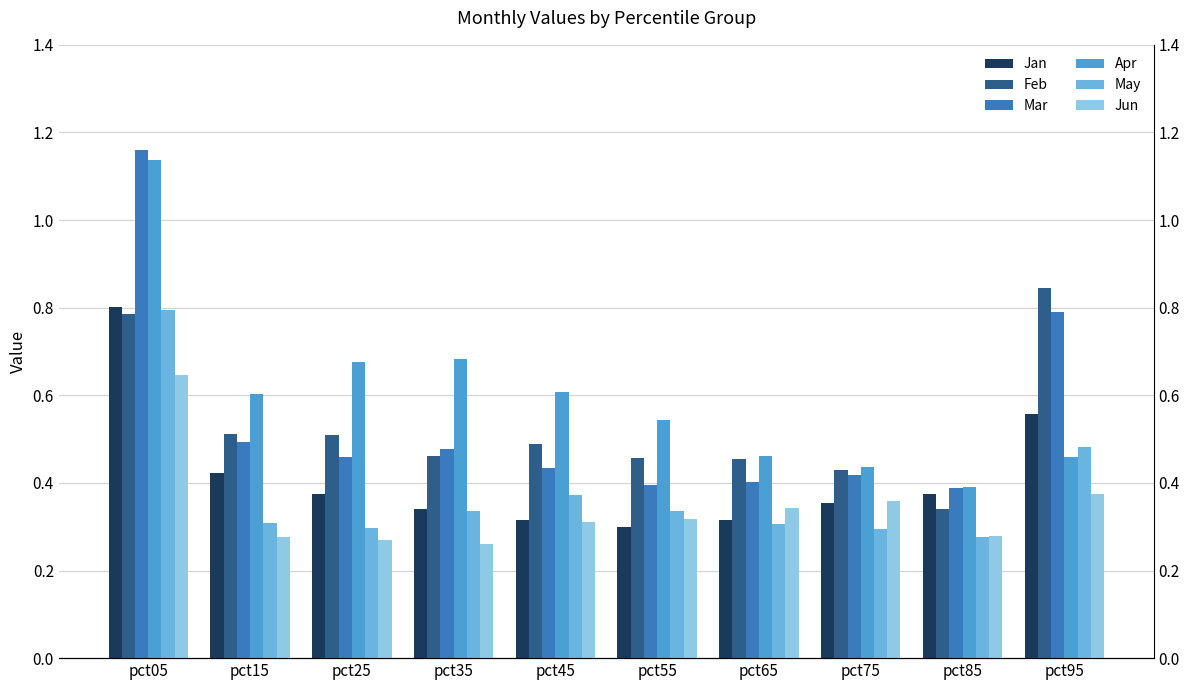

Where is Jun nearest to the value 0?

pct35